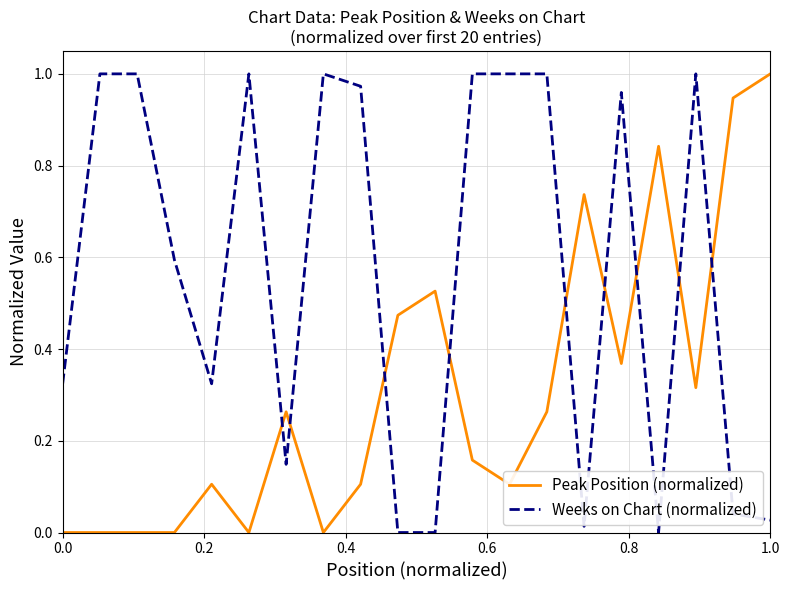

List the series in order of their overall mean, lowest first.

Peak Position (normalized), Weeks on Chart (normalized)